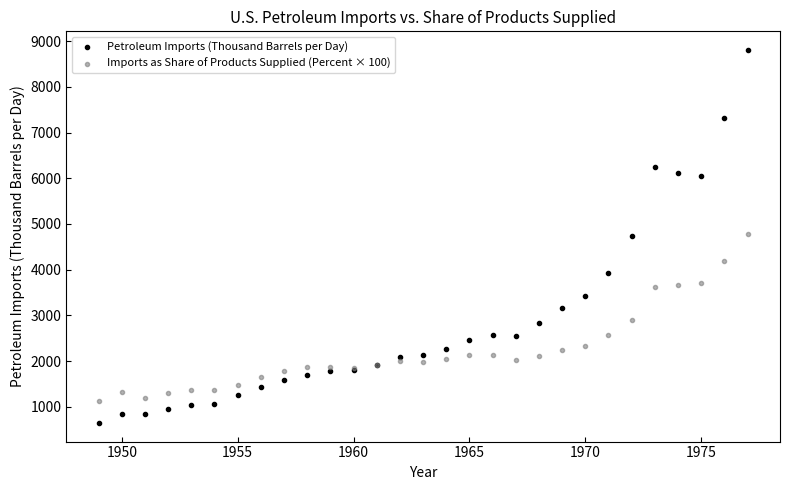

Which series has the widest spread of Y values?

Petroleum Imports (Thousand Barrels per Day)